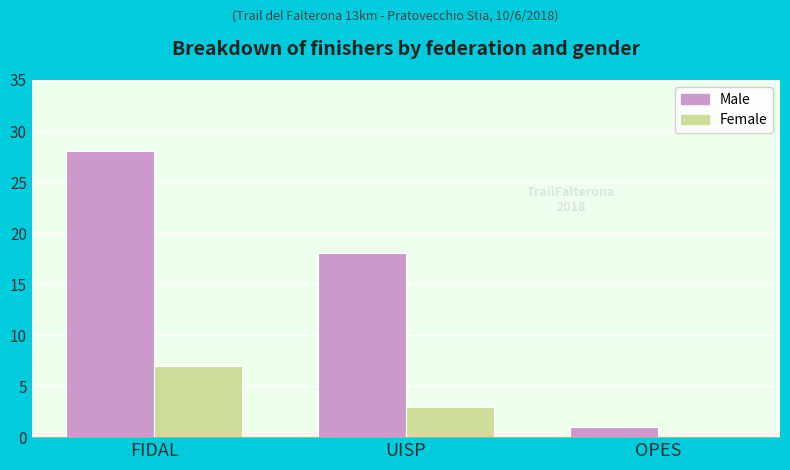

At which label does Female first exceed 3?

FIDAL